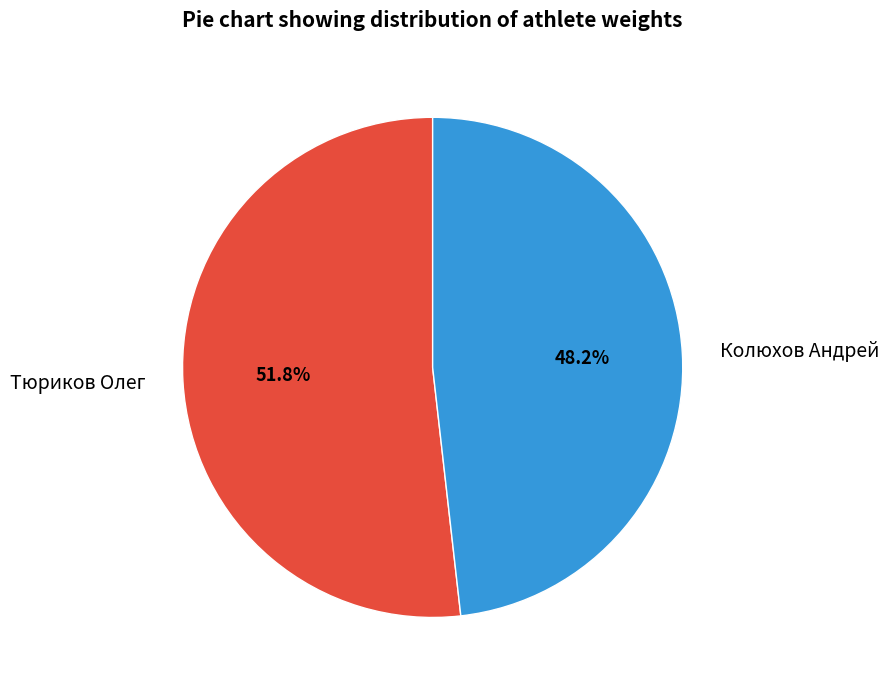

What percentage do Колюхов Андрей and Тюриков Олег together represent?

100.0%